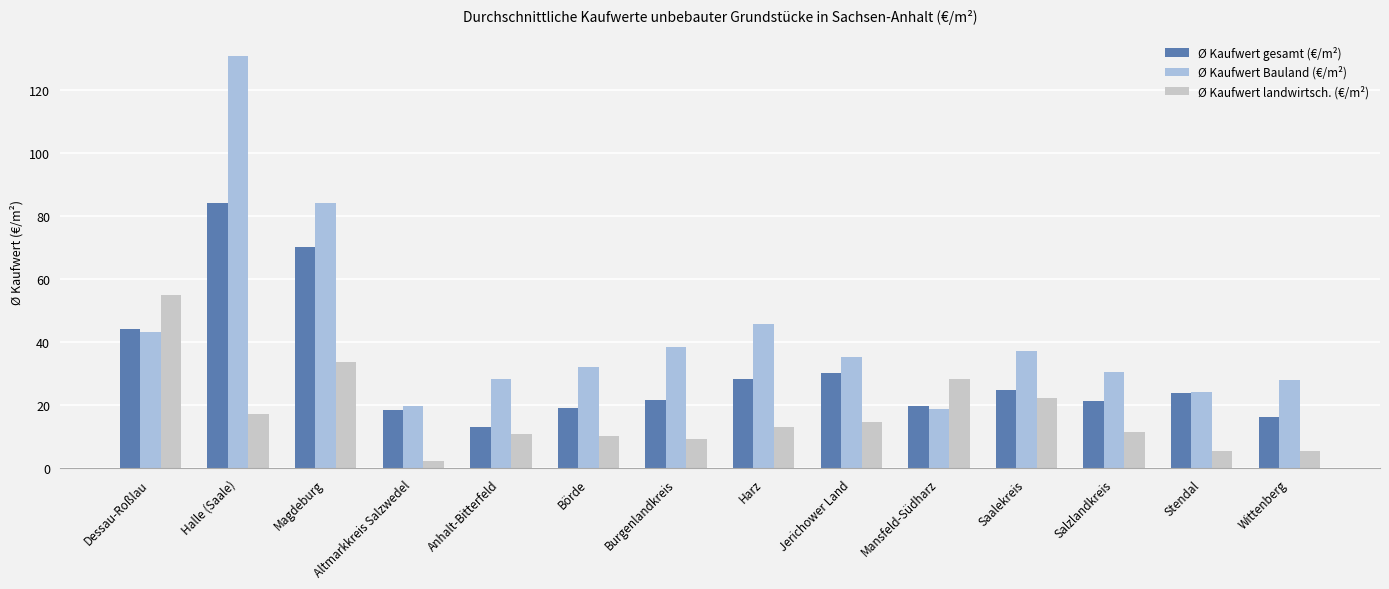

Which series has the widest spread of values?

Ø Kaufwert Bauland (€/m²)